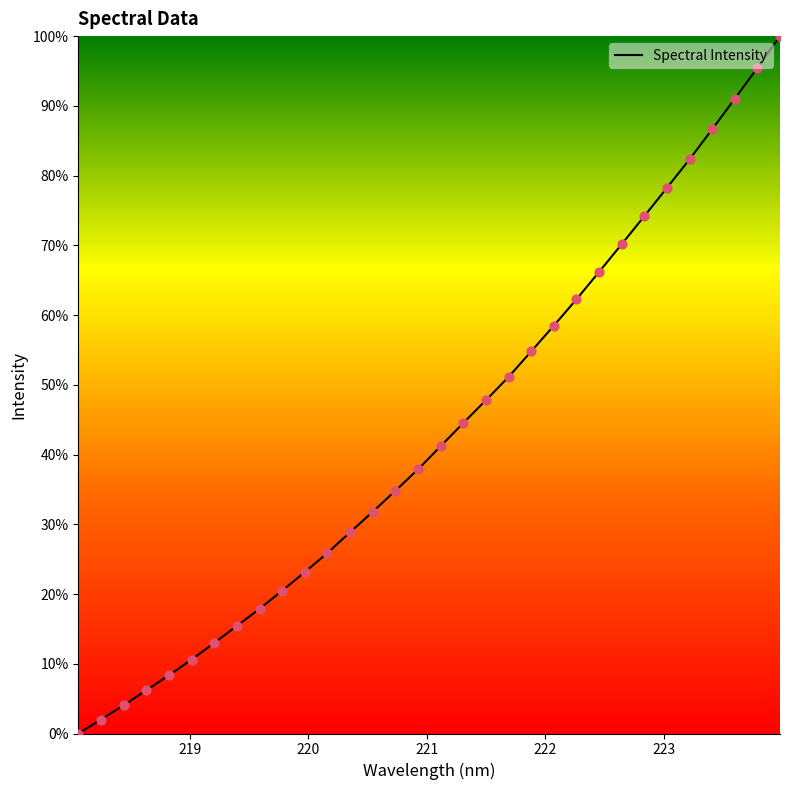

What is the difference between the maximum and minimum values?

100.0